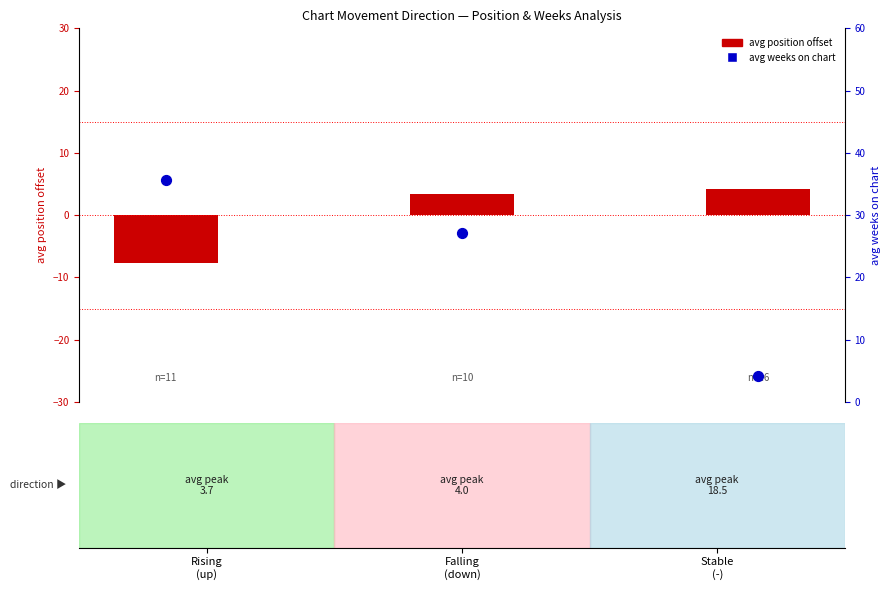

What are all the series names shown in the legend?

avg position offset, avg weeks on chart